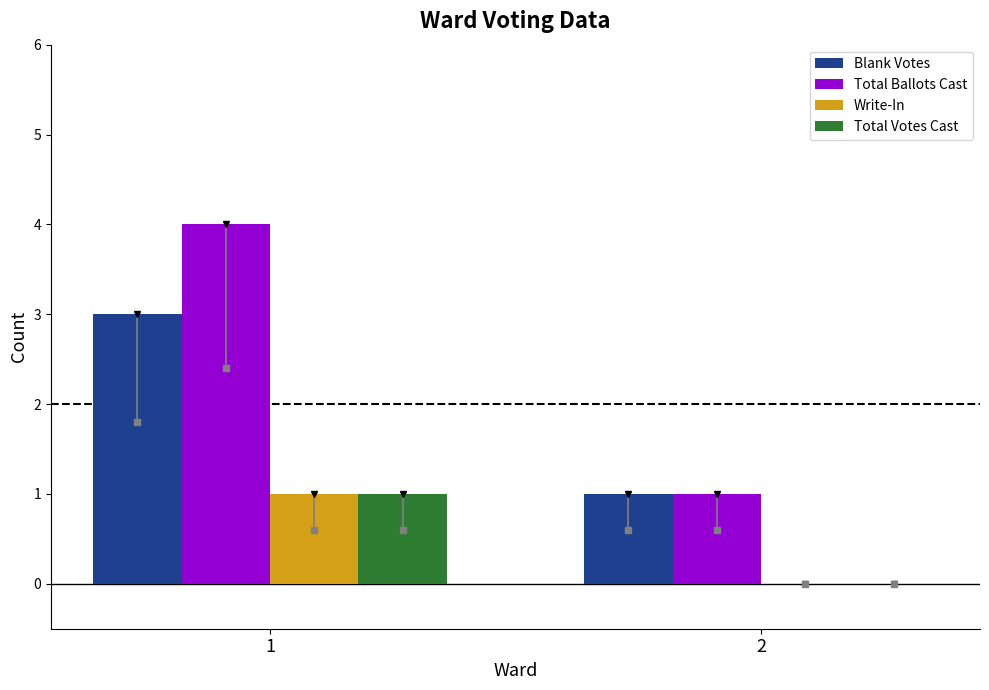

How many groups of bars are there?

2